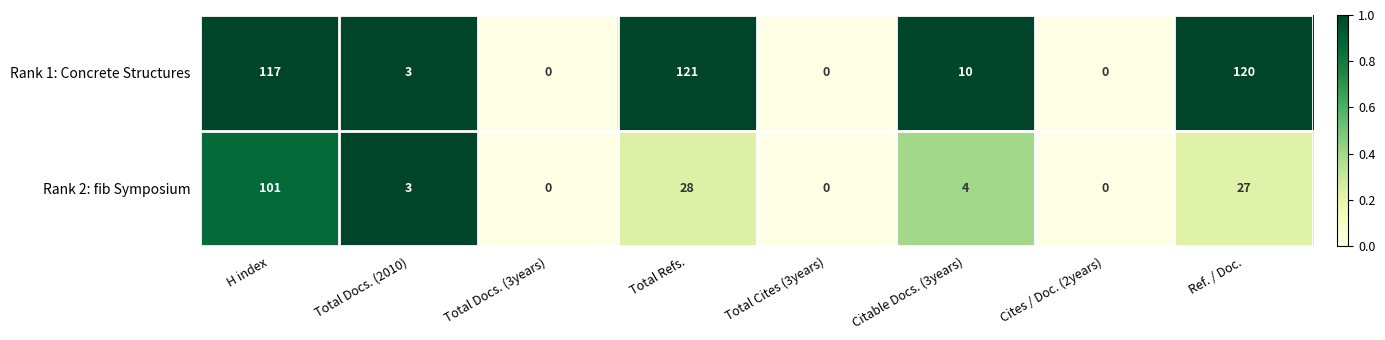

Reading left to right, list all the values displayed in this chart.

Rank 1: Concrete Structures: 117	3	0	121	0	10	0	120
Rank 2: fib Symposium: 101	3	0	28	0	4	0	27